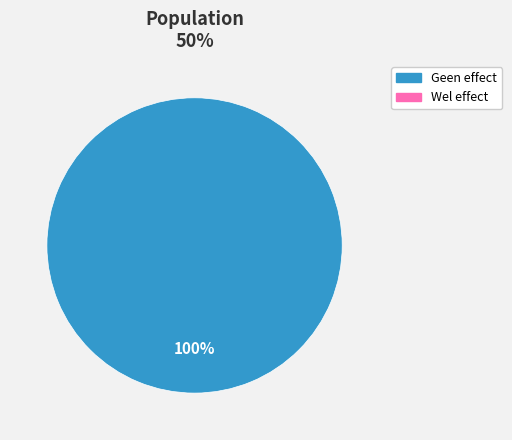

Is there a majority slice in this chart?

Yes